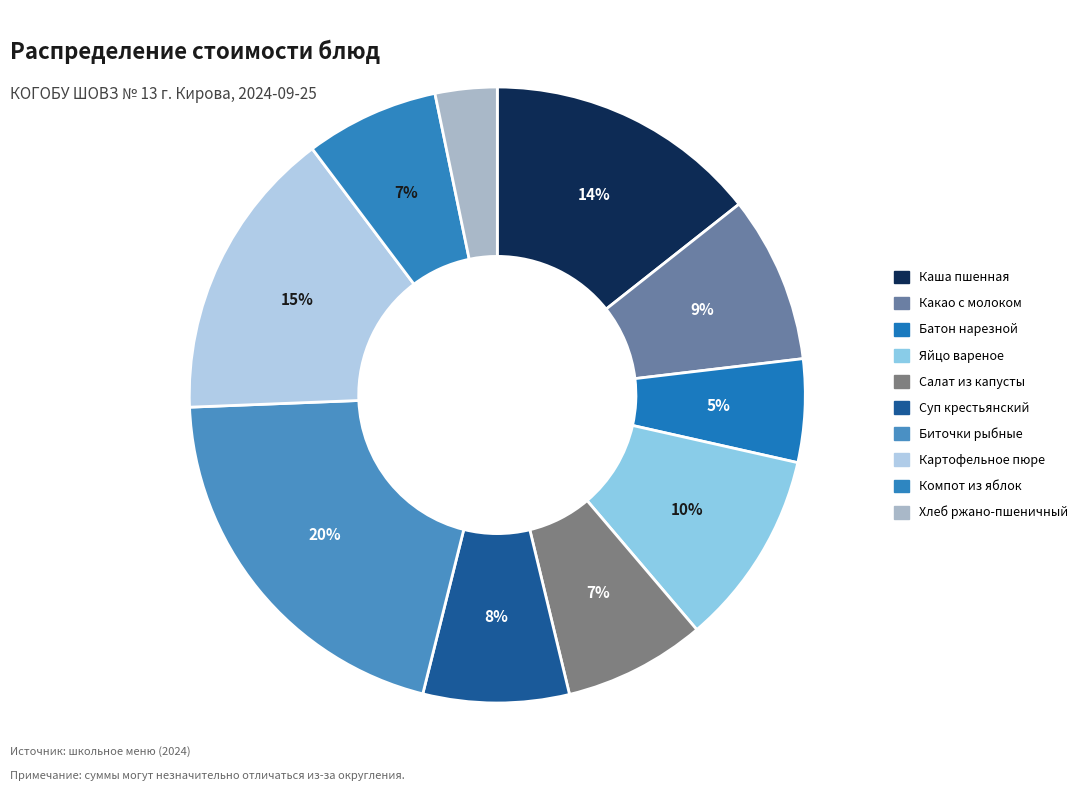

Which category has the biggest portion of the pie?

Биточки рыбные